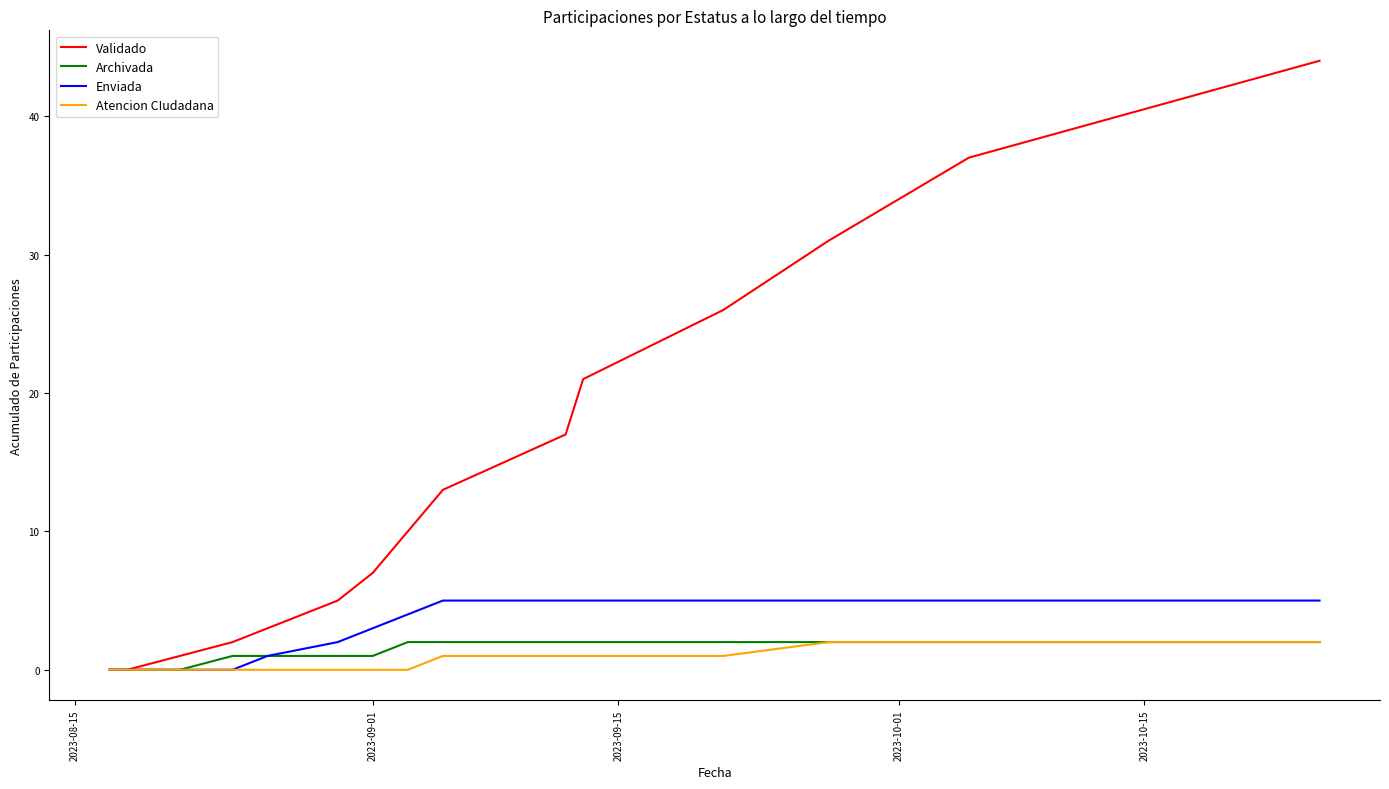

How many lines are shown in the chart?

4